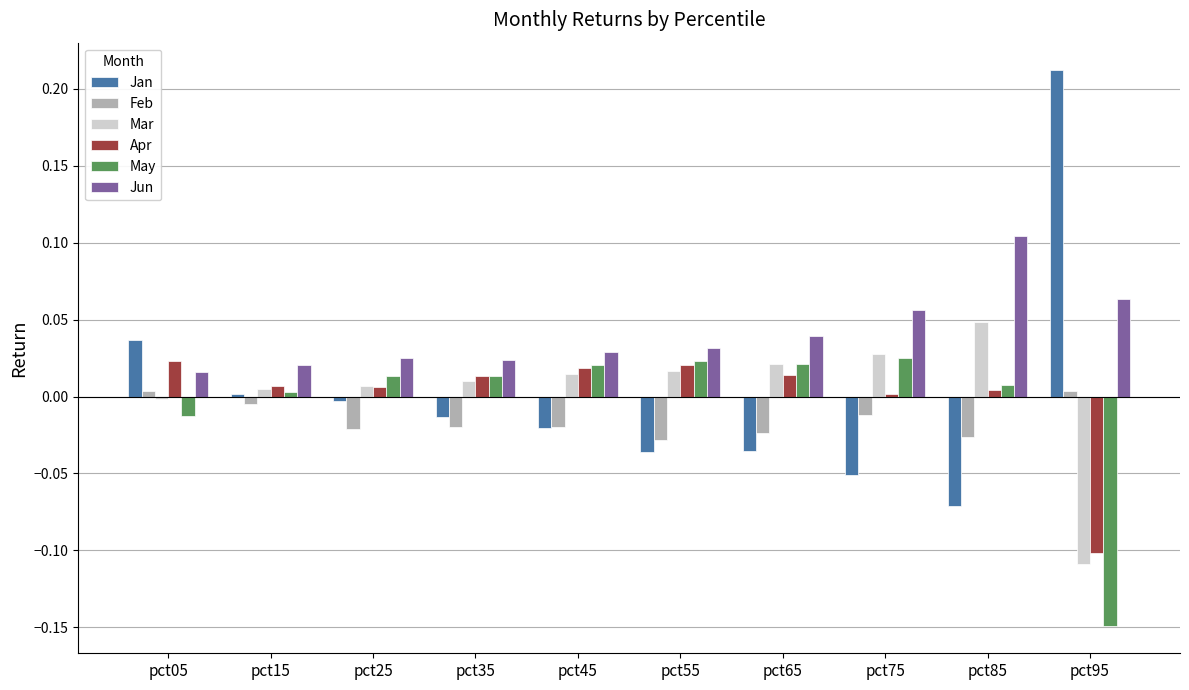

Is the value of Feb at pct25 greater than the value of Jun at pct65?

No